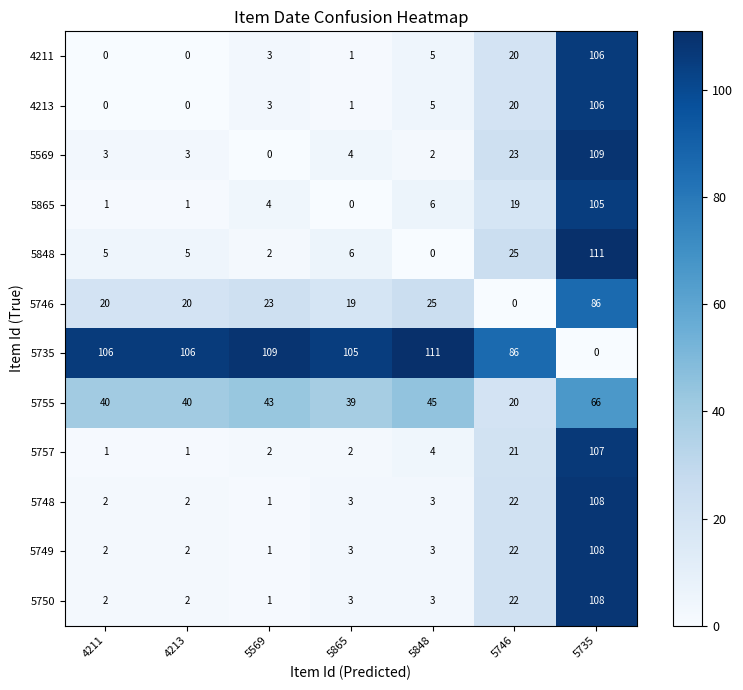

What is the average value of the 5848 series?

22